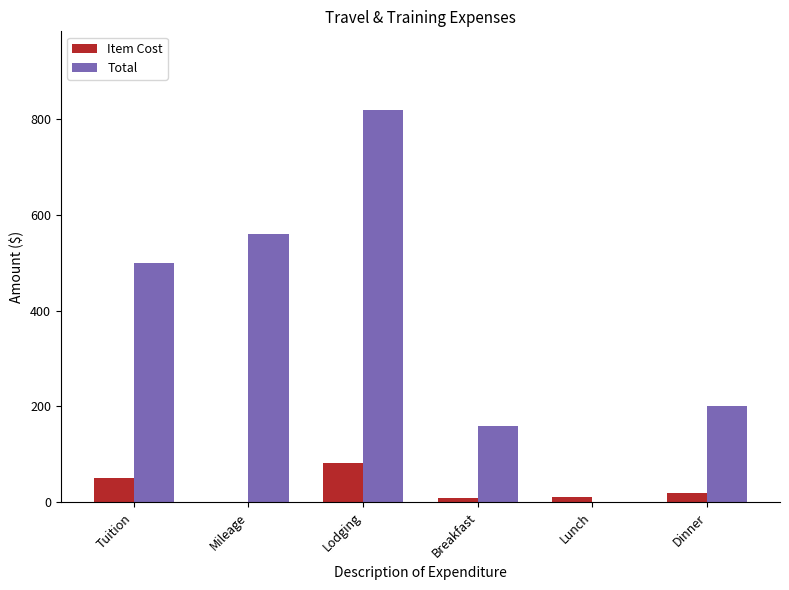

At which label does Total reach its peak?

Lodging